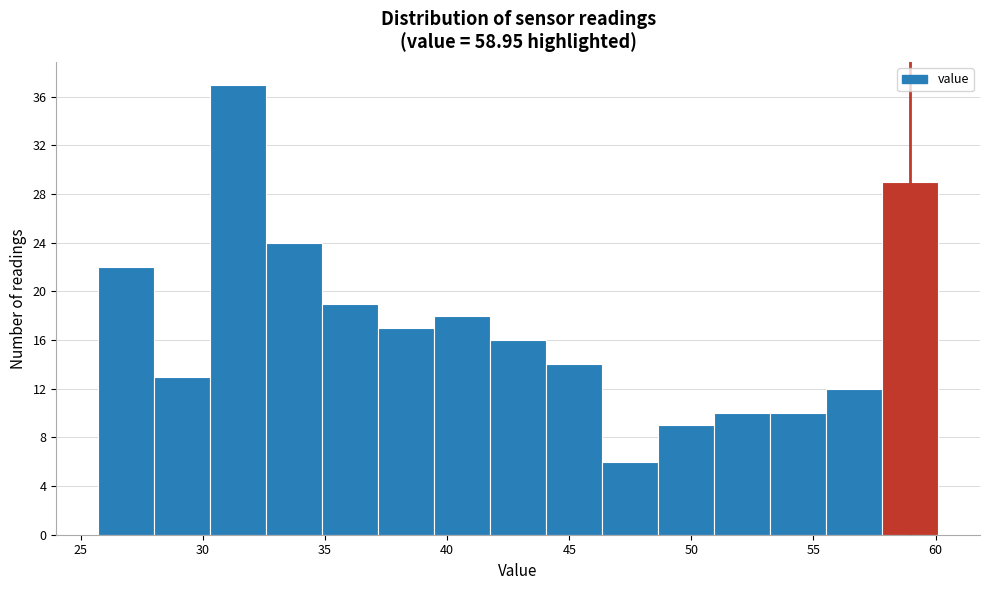

How tall is the bar that spans 28.0 to 30.5 on the x-axis? Neither the bar edges nor the heights are printed on the chart, so give them approximately, as read against the axes.

13